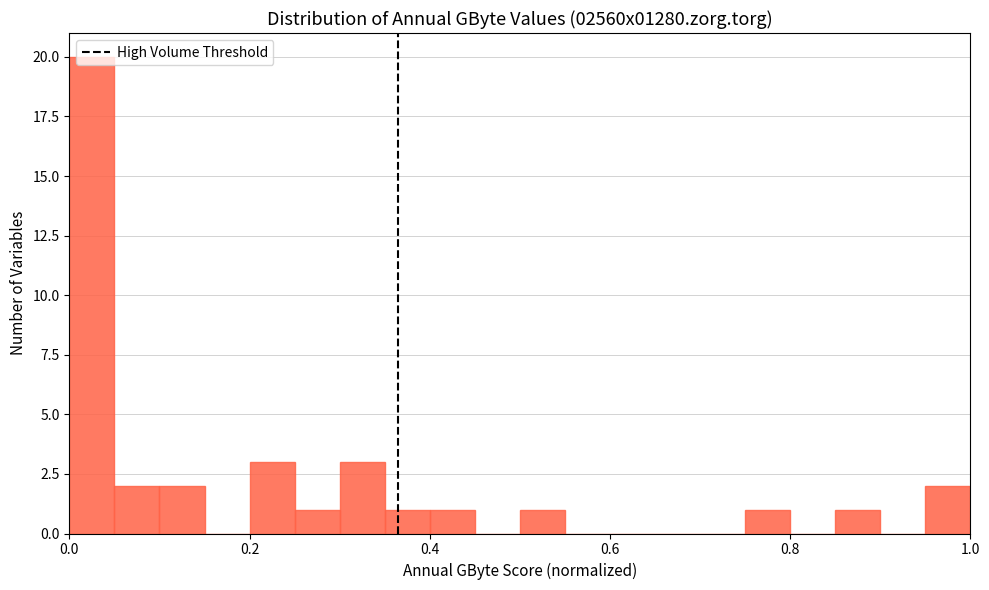

Around what value on the x-axis is the tallest bar? Give the approximate position of its centre, as read against the axis.

0.02